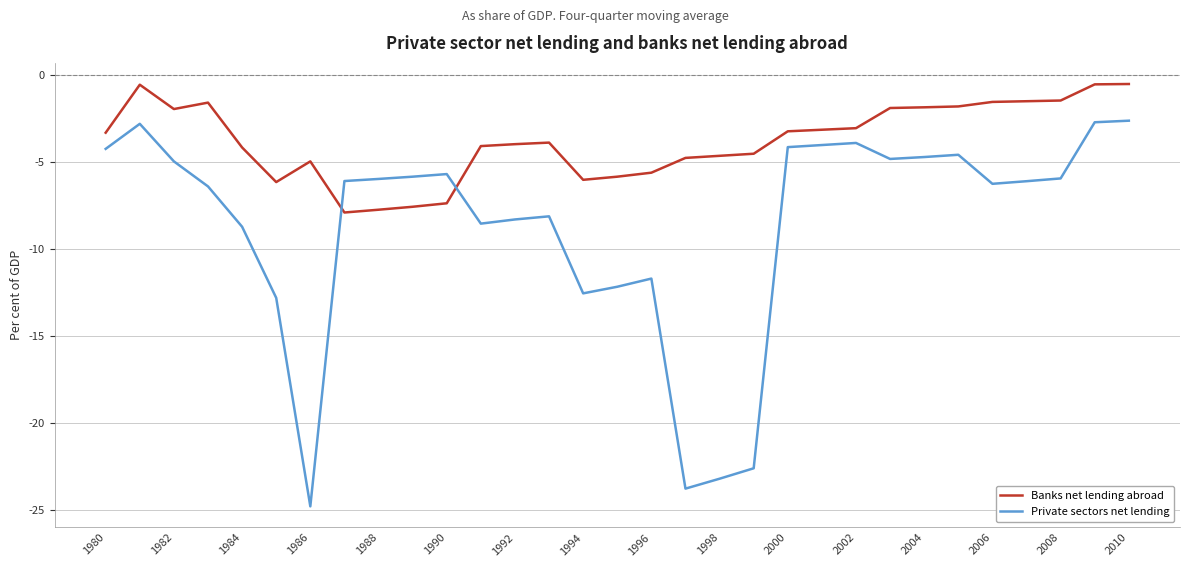

Which series ends up on top after the final intersection of Private sectors net lending and Banks net lending abroad?

Banks net lending abroad